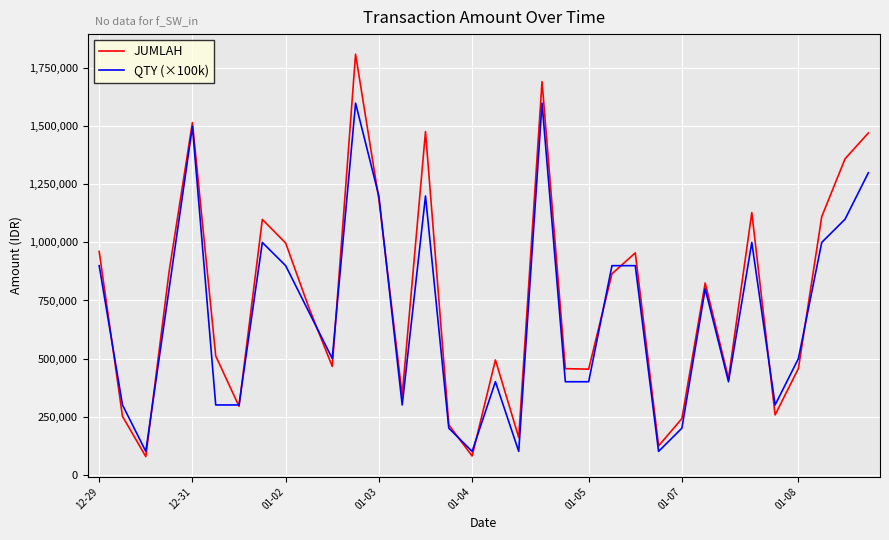

How many categories are shown in the chart?

34